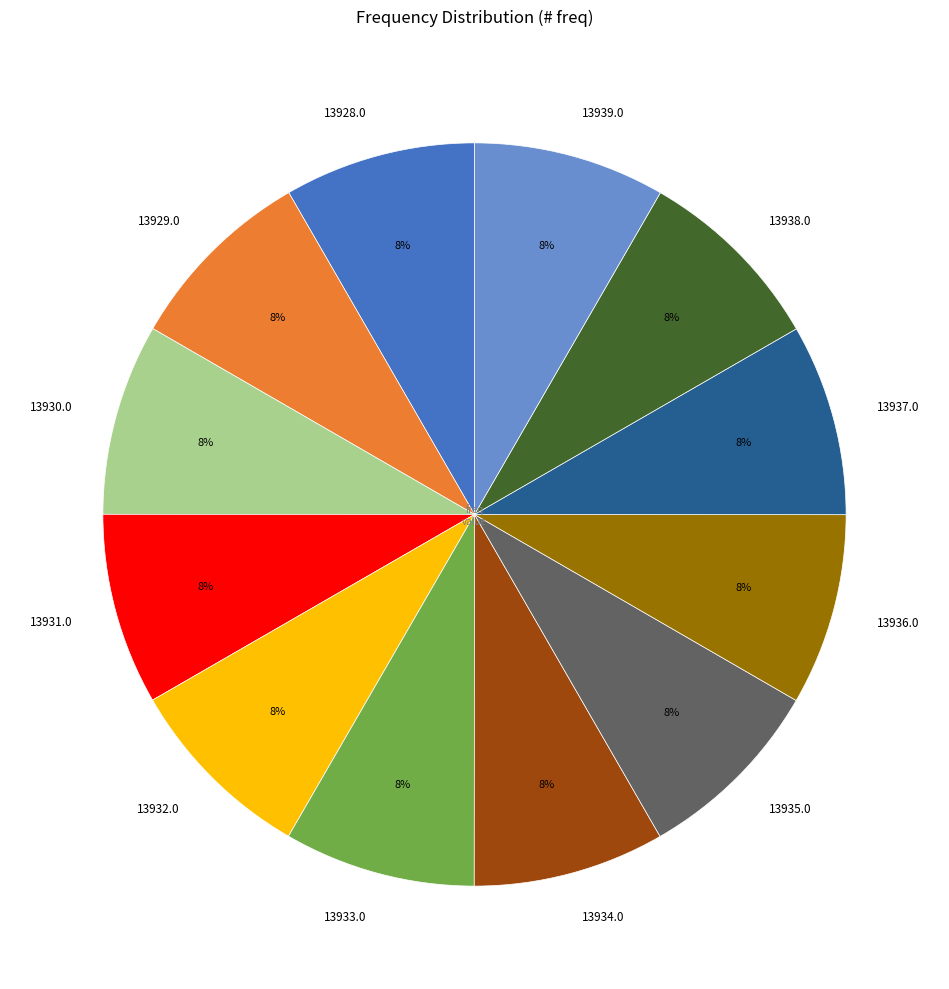

Count the number of slices in the pie.

12